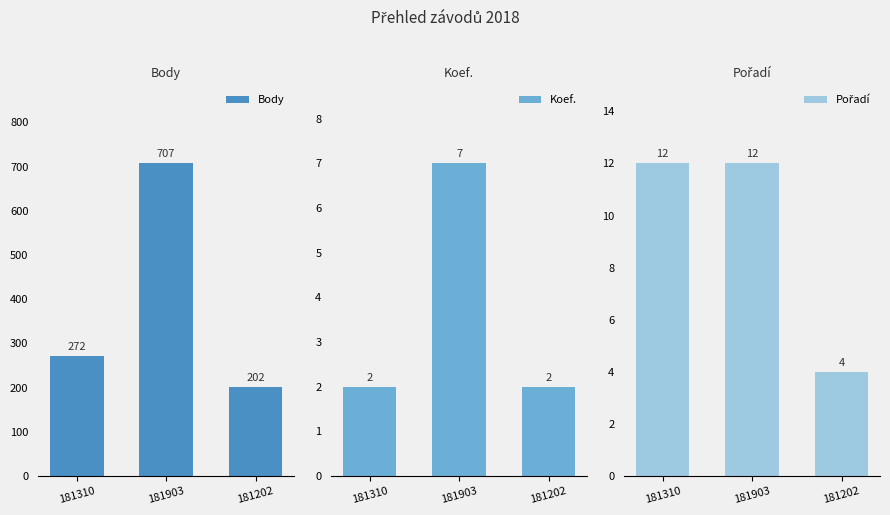

What is the label of the 2nd bar from the right?

181903